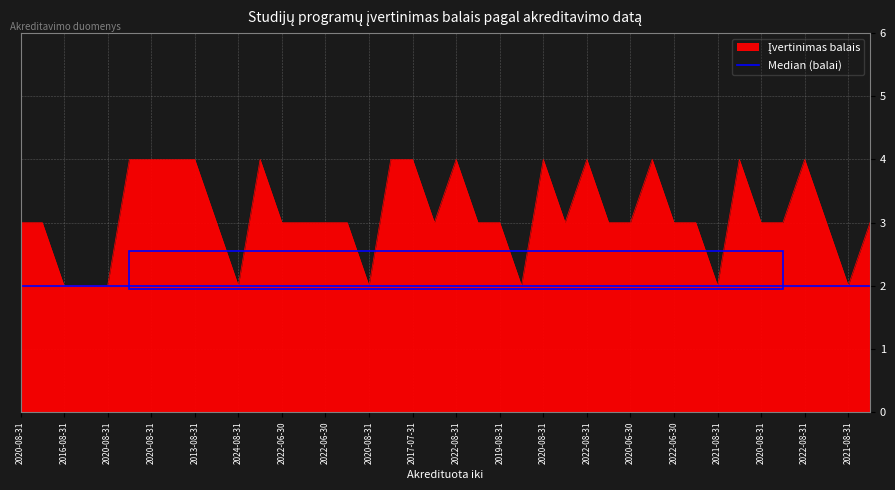

Does the chart display data point markers on the line(s)?

No